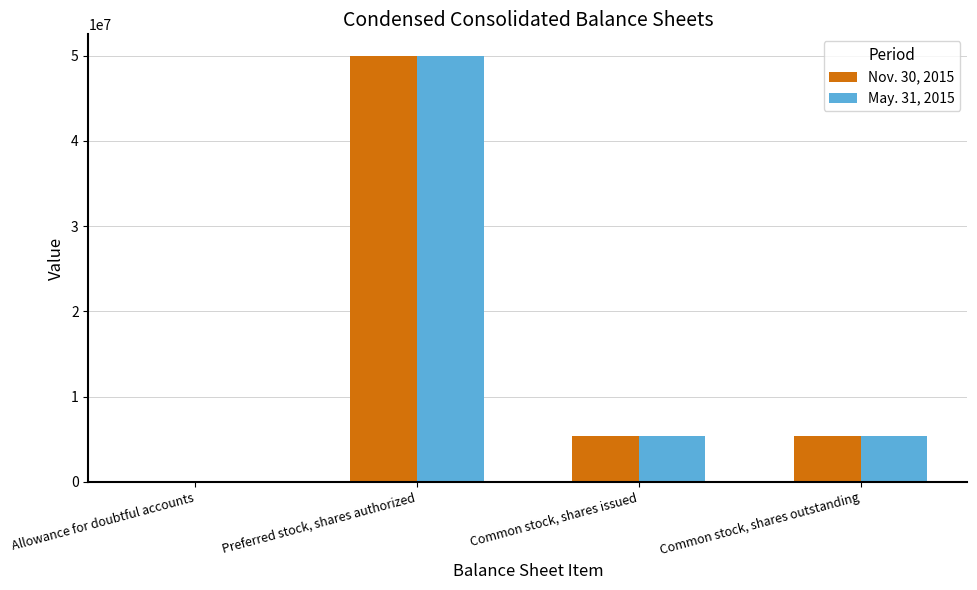

What is the total value across all series at Preferred stock, shares authorized?

100000000